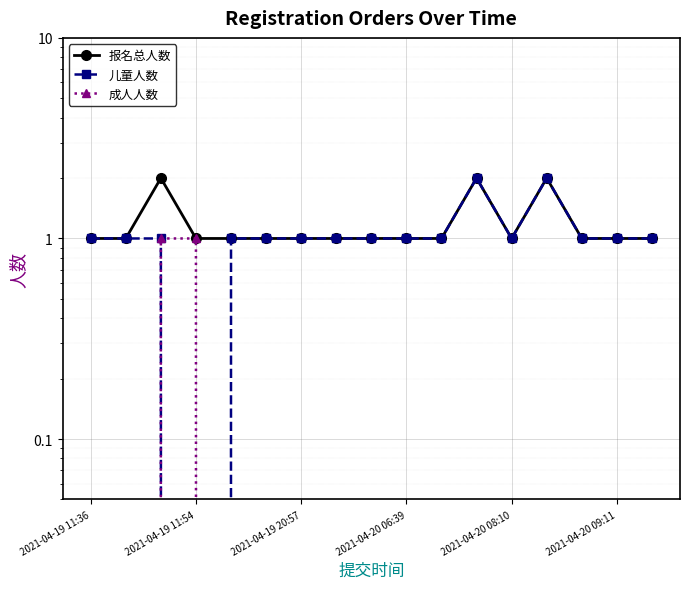

Where does the 儿童人数 series first go above 1?

11